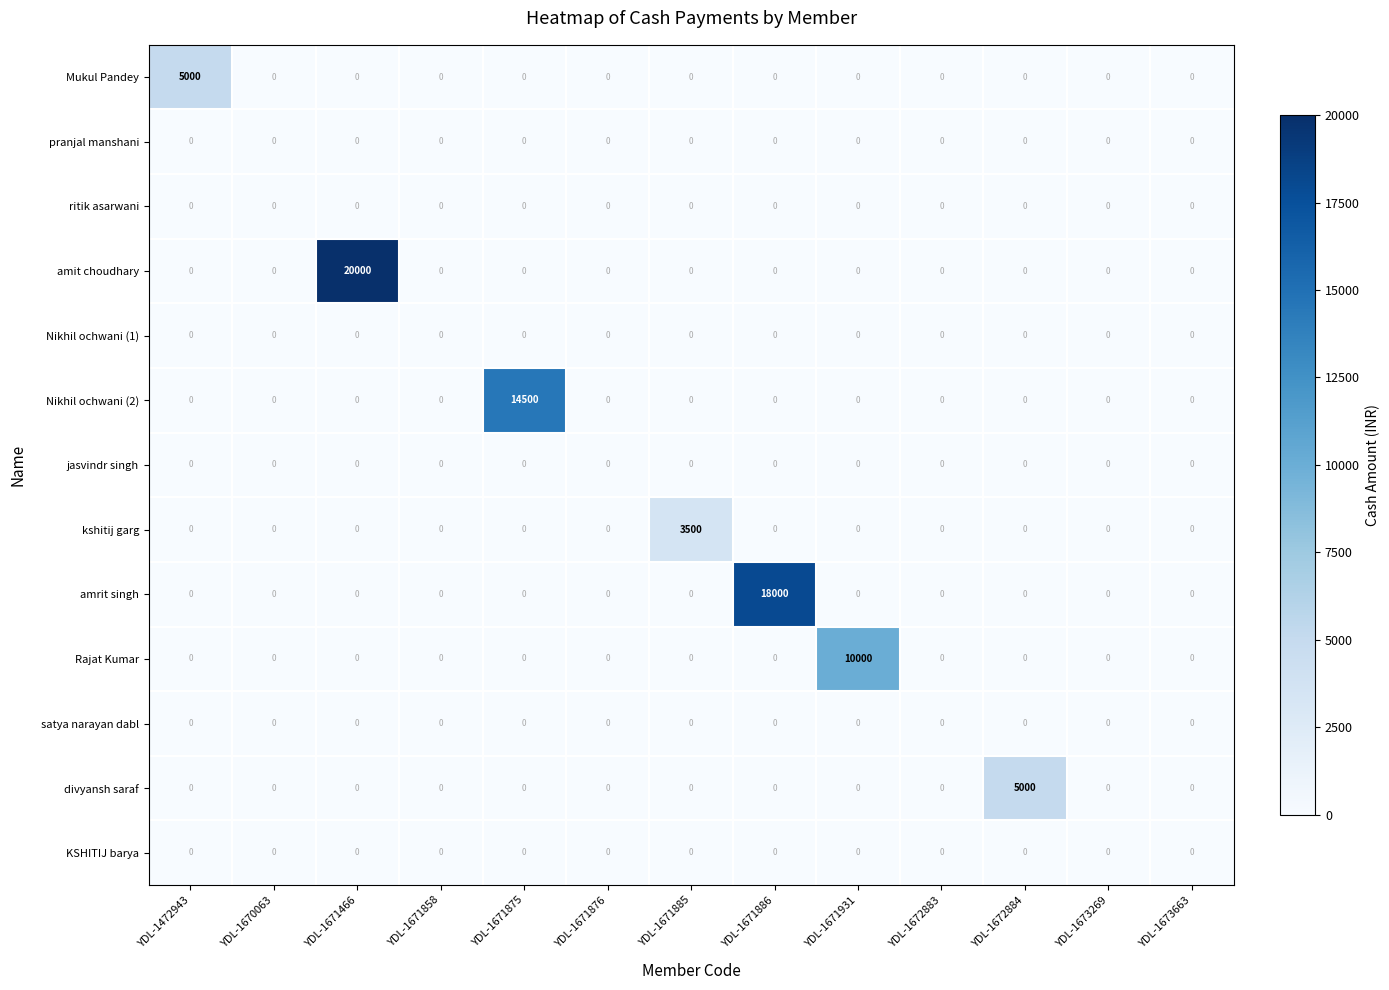

What is the sum of all Nikhil ochwani (2) values?

14500